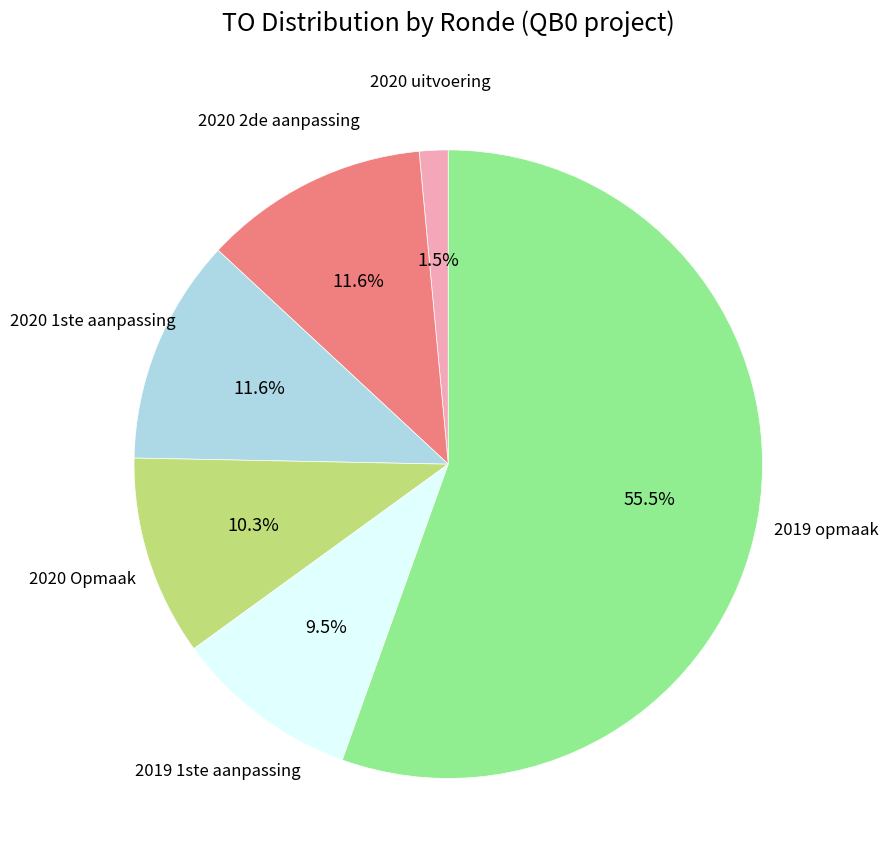

How many slices are in this pie chart?

6